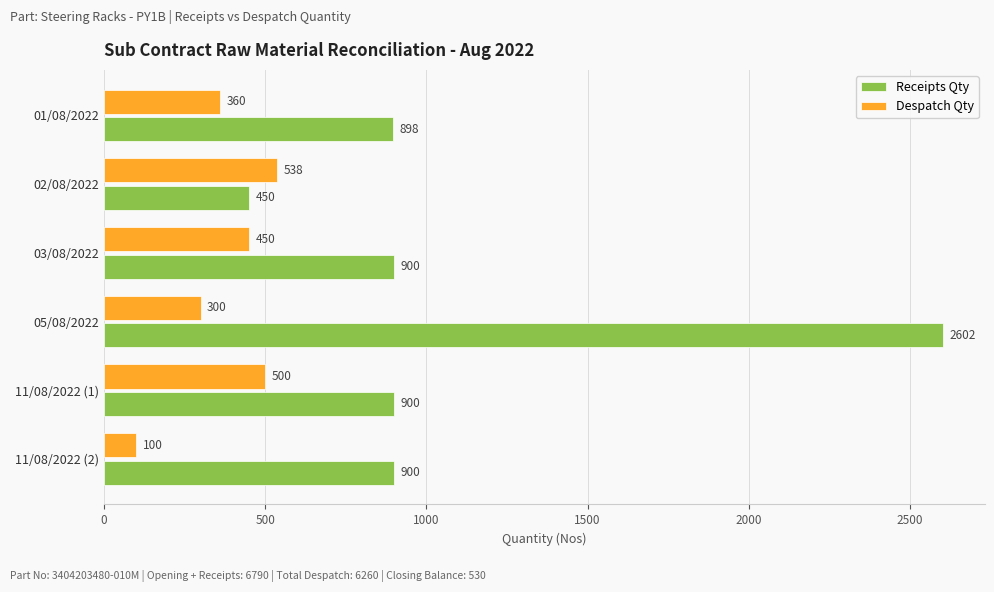

Rank the series by their average value, from lowest to highest.

Despatch Qty, Receipts Qty